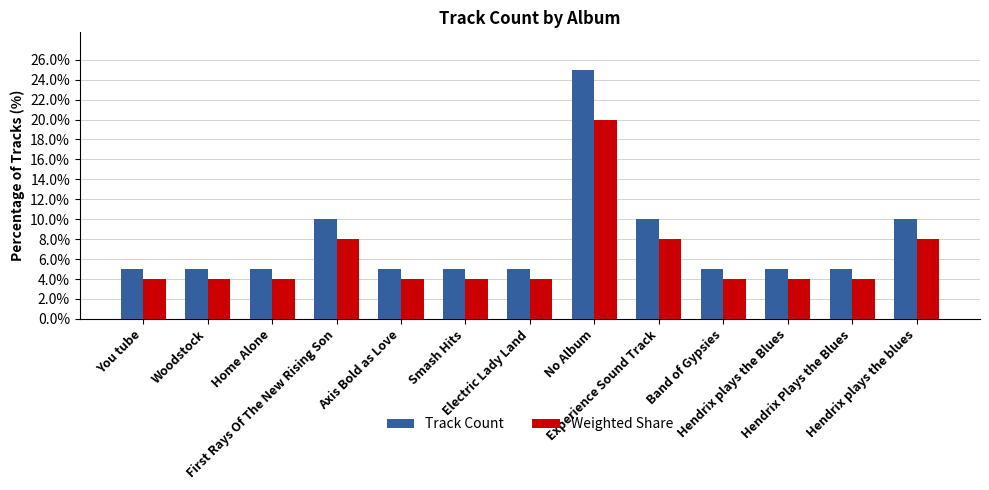

Is it true that Track Count equals 10 at First Rays Of The New Rising Son?

True